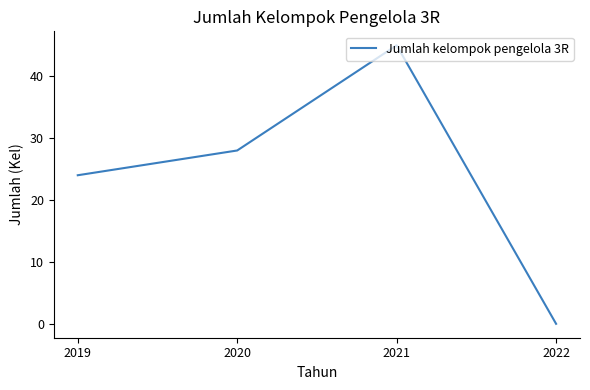

True or false: the data has more than 2 interior local peaks.

False